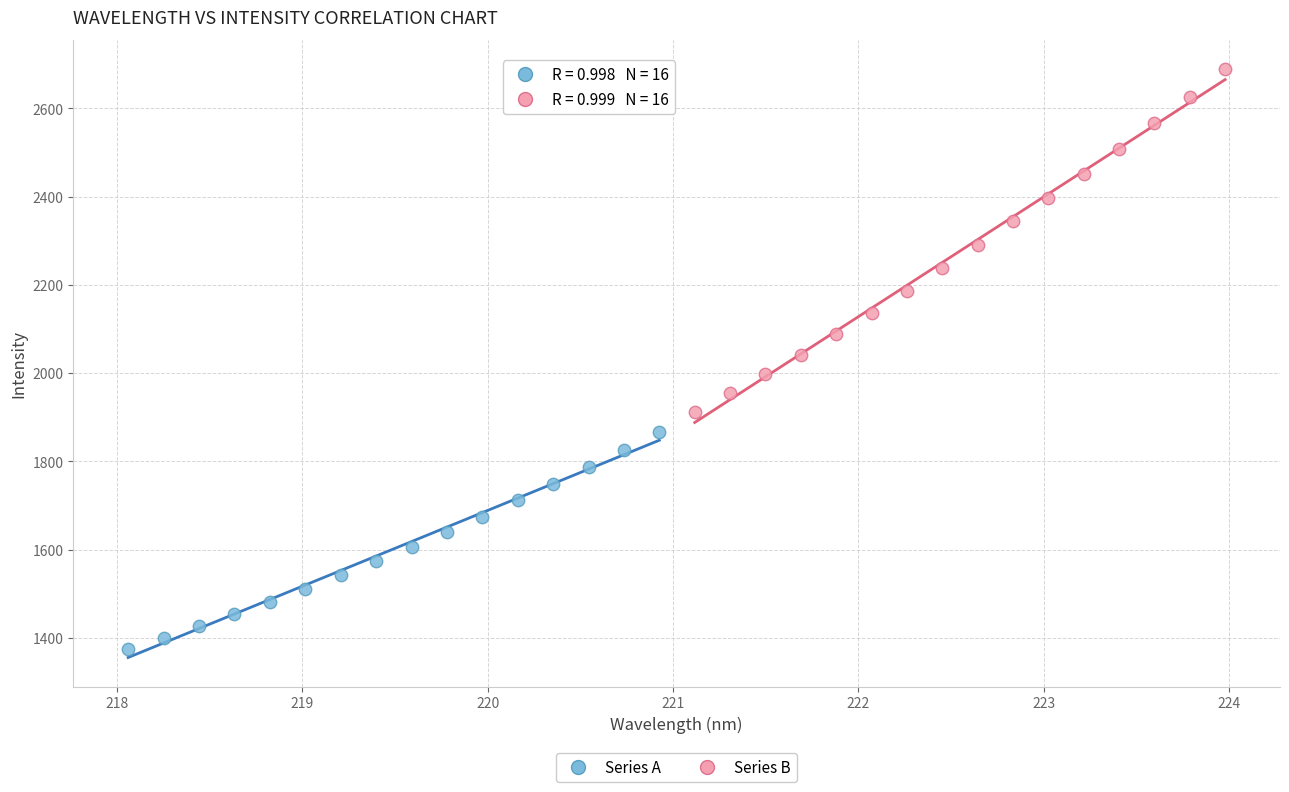

Which series contains the highest Y value?

Series B